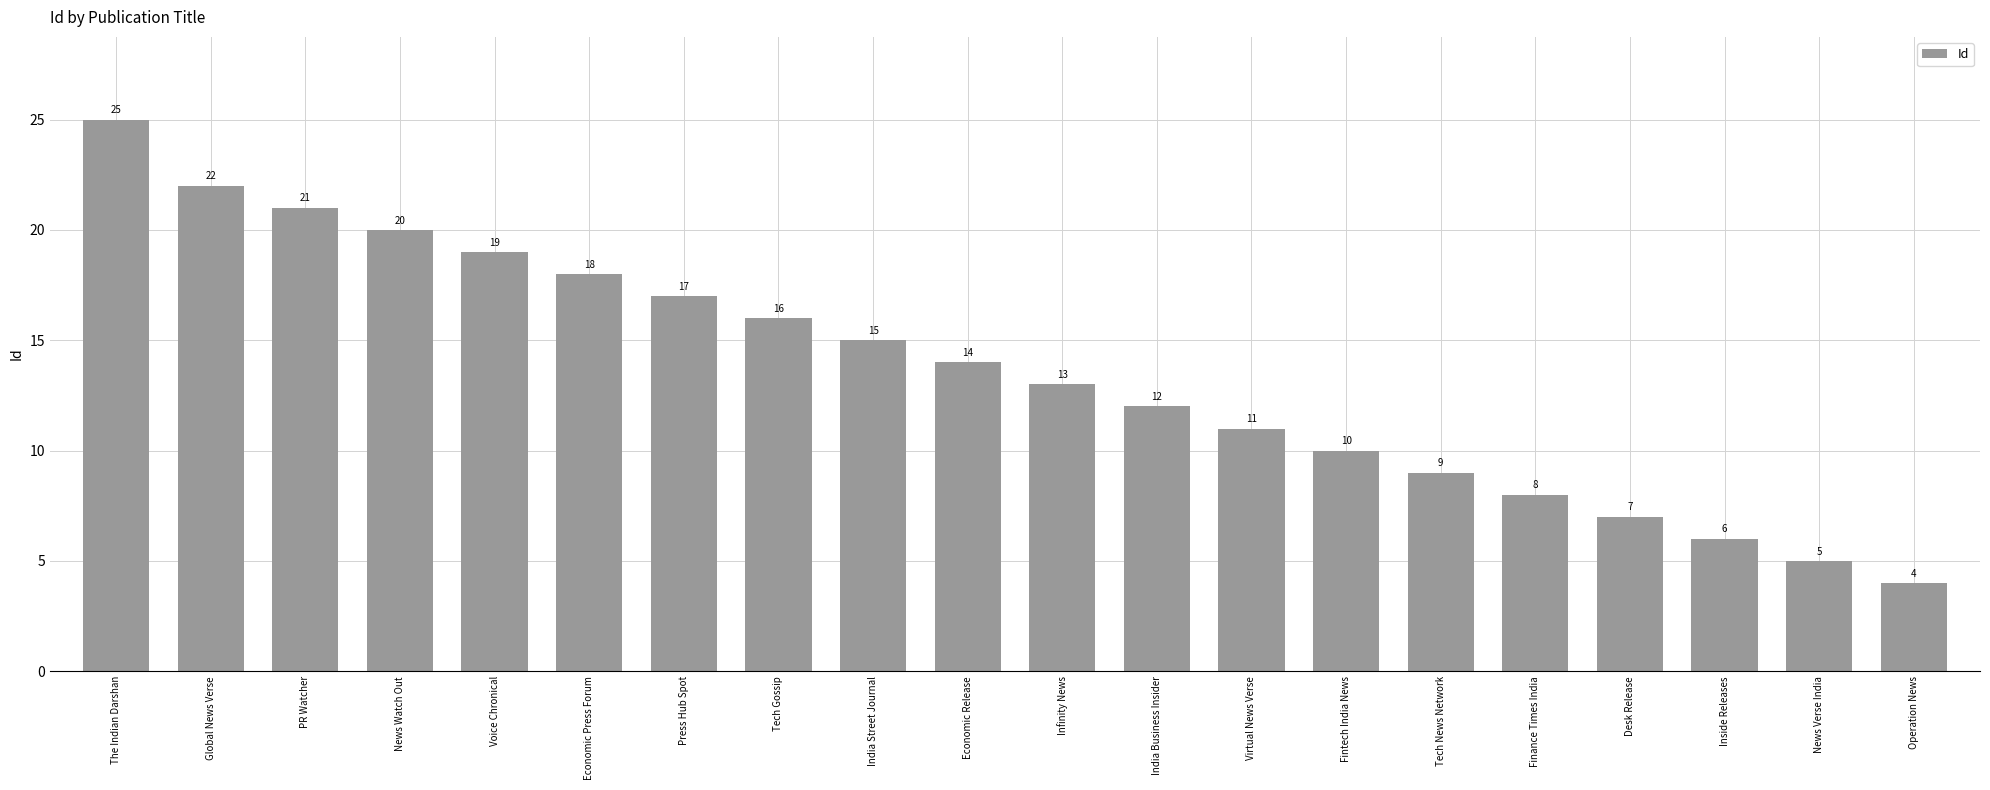

The value at The Indian Darshan is 25. True or false?

True